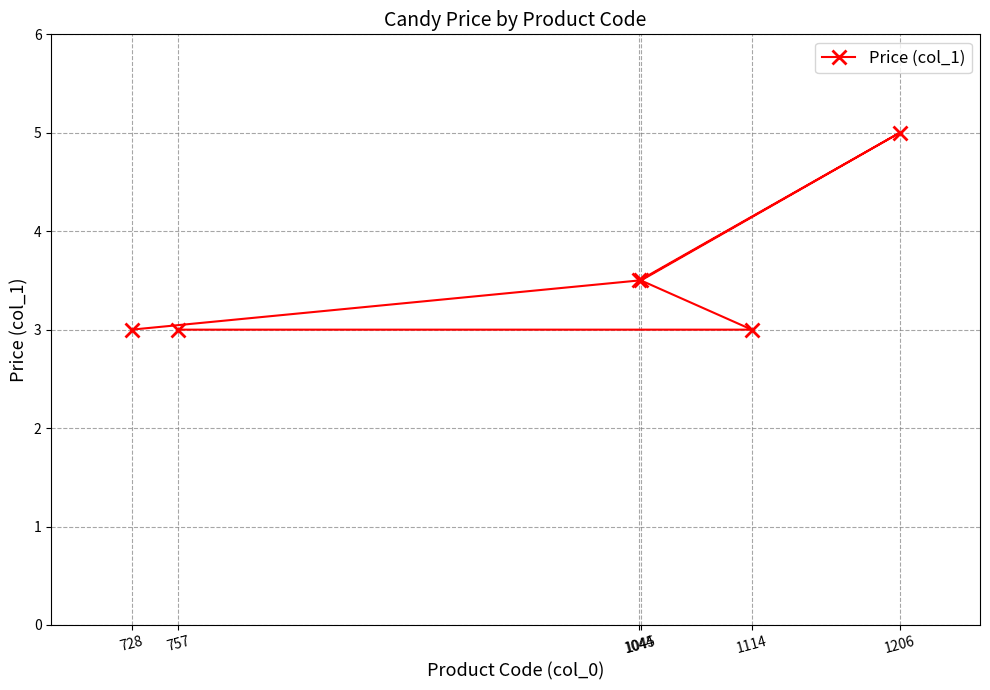

List the labels in order of value, smallest first.

728, 1114, 757, 1044, 1045, 1206